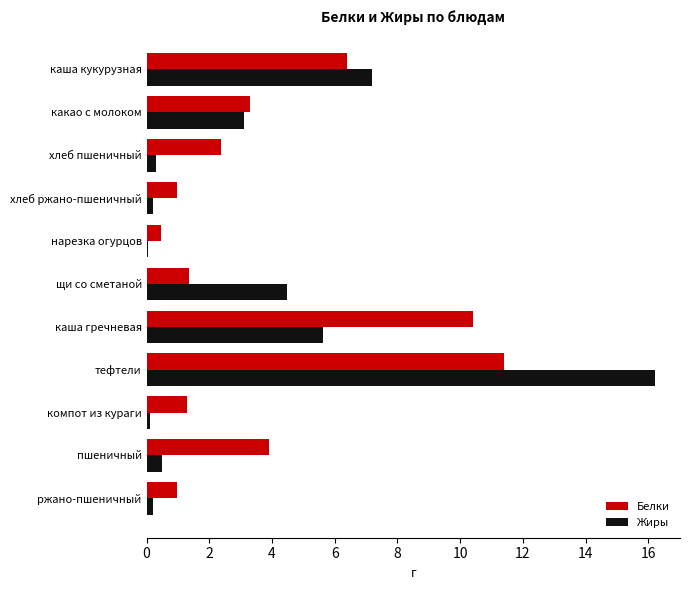

The value of Жиры at какао с молоком is 3.1. True or false?

True